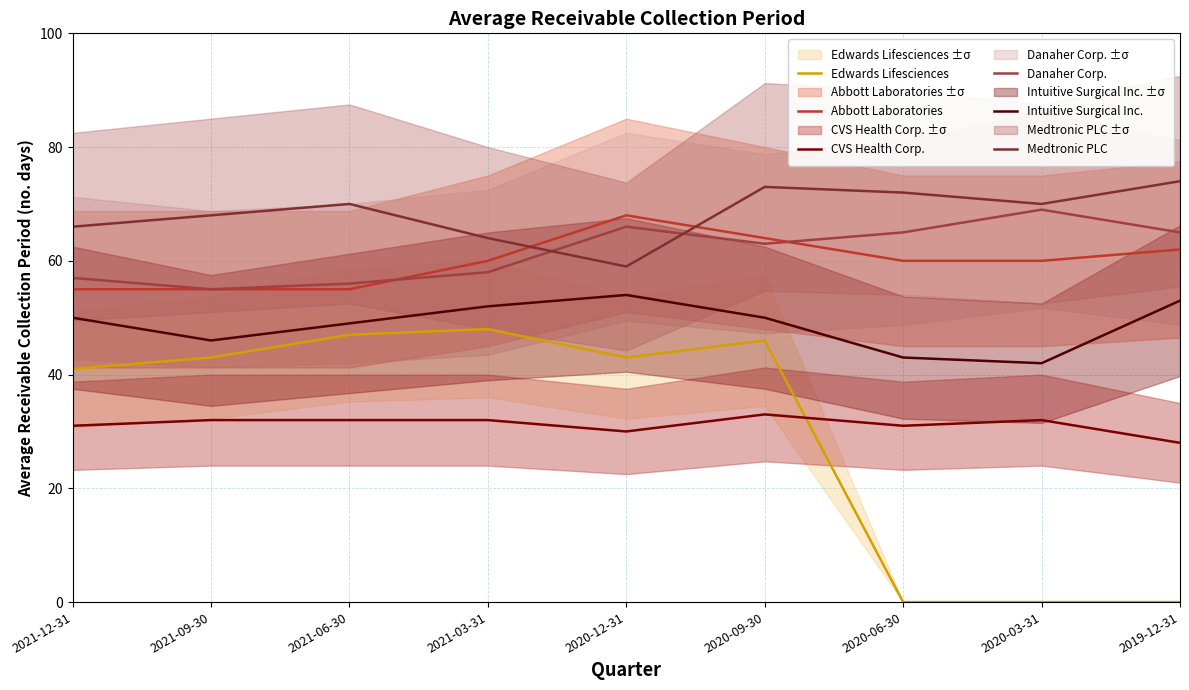

At which label does Medtronic PLC first exceed 70?

2020-09-30